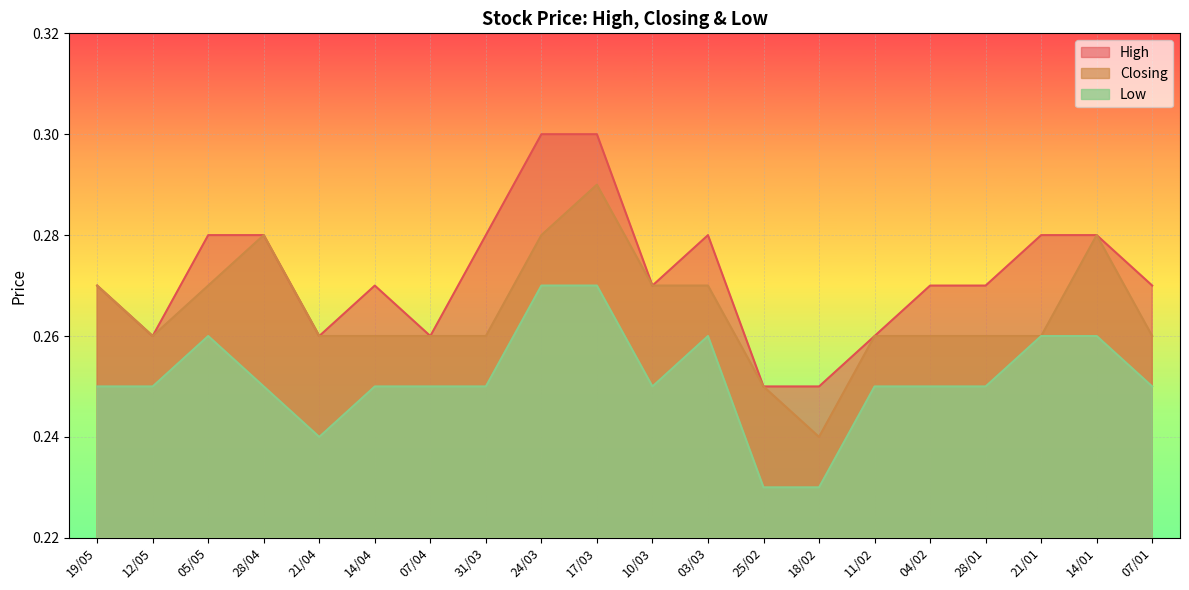

The Closing series shows 0.3 at 28/01. True or false?

True